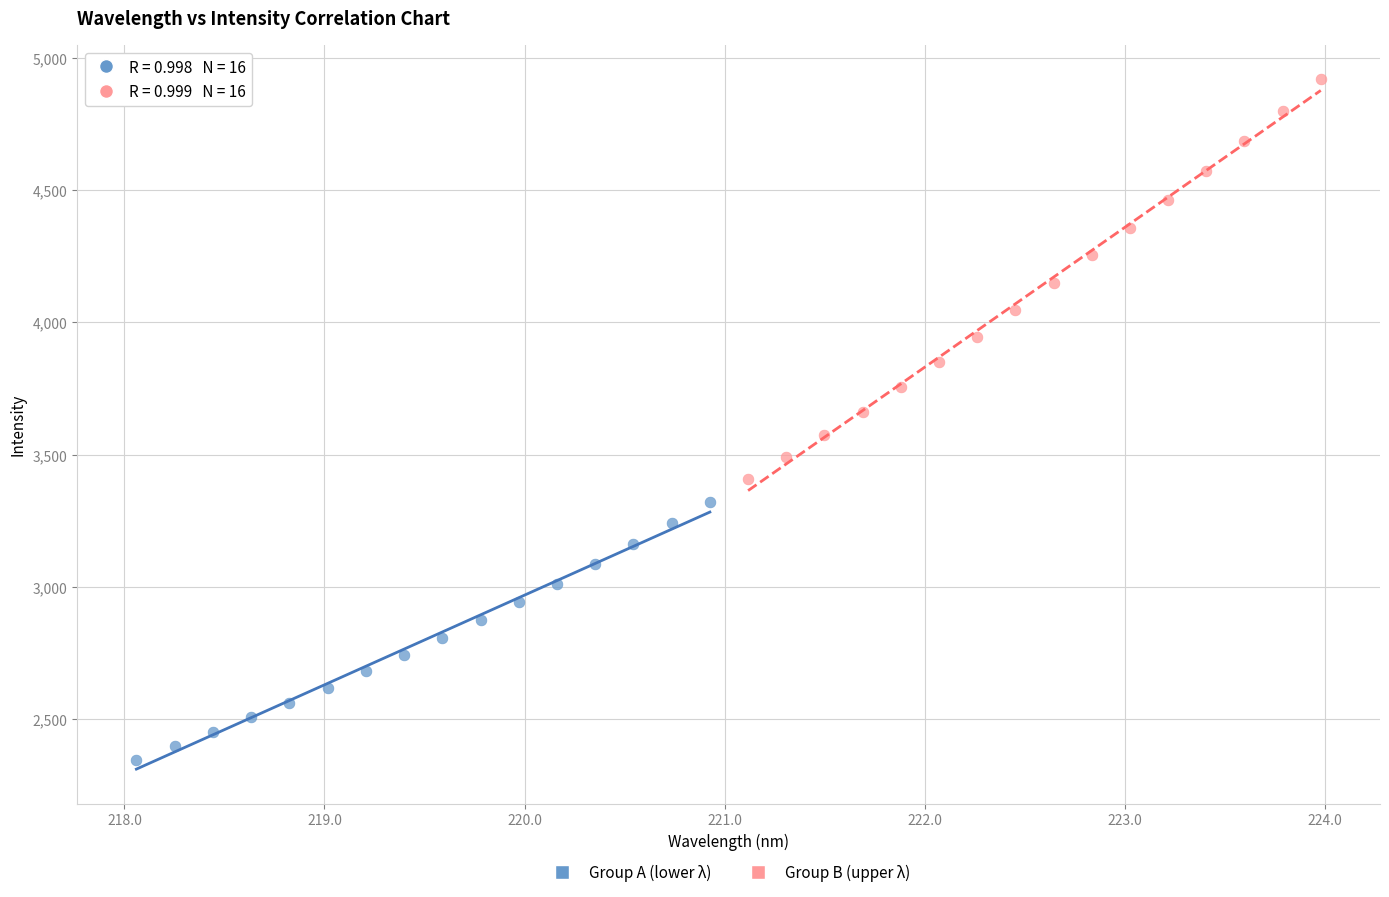

Which series contains the highest Y value?

Group B (upper λ)